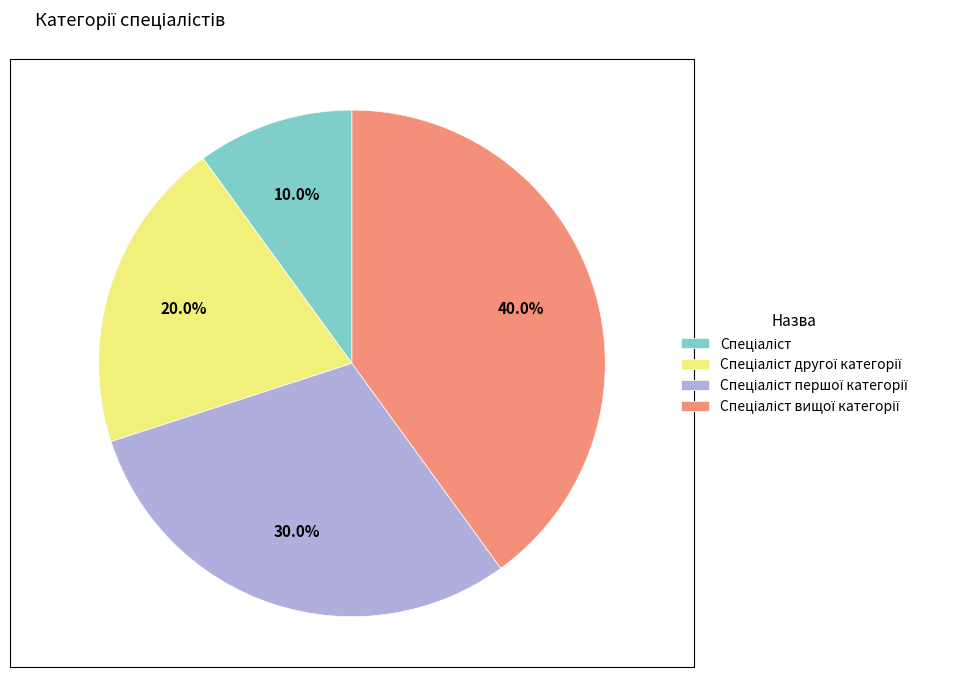

Is there a majority slice in this chart?

No